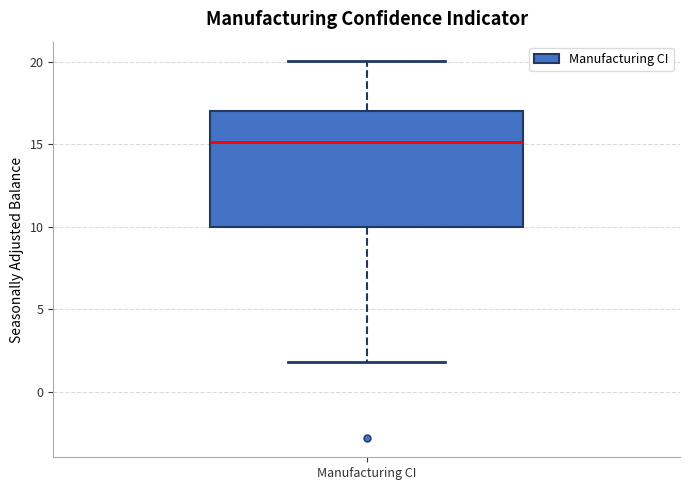

Where does the upper whisker of the box for Manufacturing CI end on the y-axis? The values are not printed on the chart, so give them approximately, as read against the axis.

20